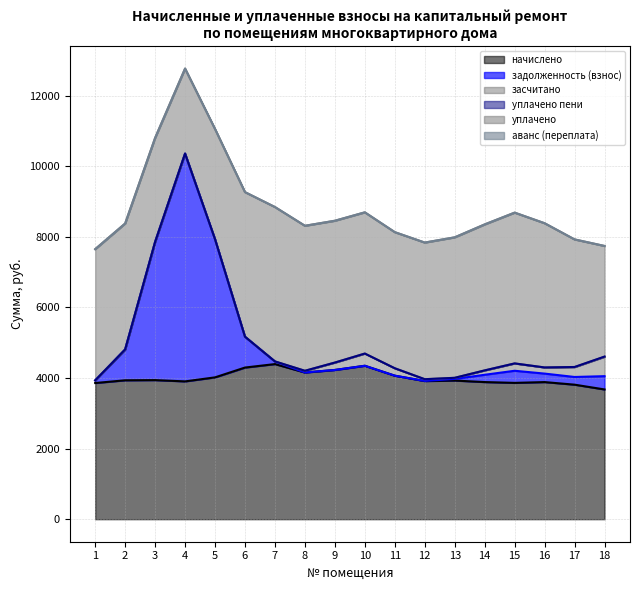

True or false: уплачено пени and задолженность (взнос) intersect in this chart.

False